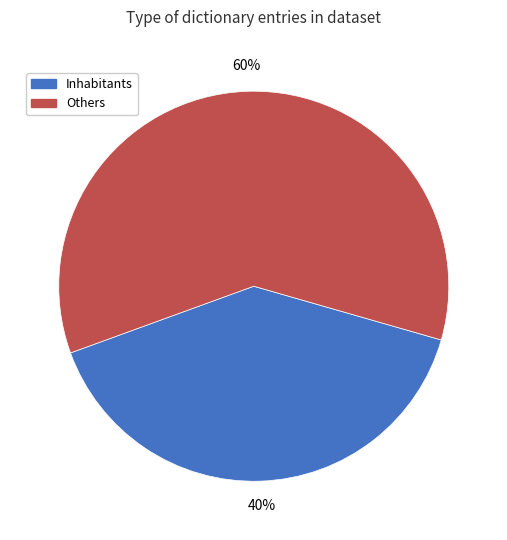

Is there a majority slice in this chart?

Yes